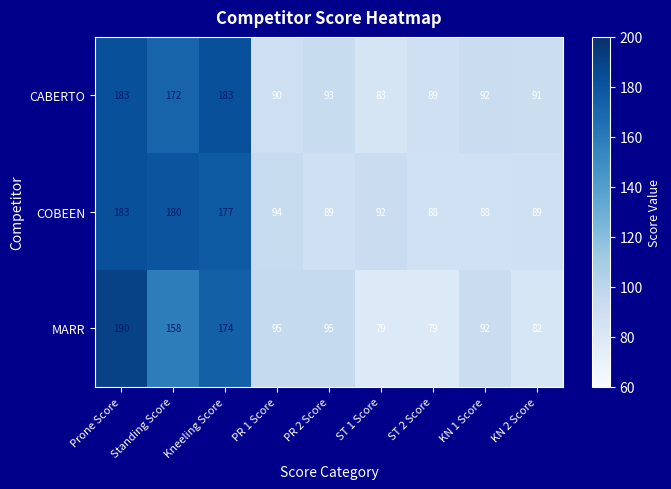

The value of COBEEN at KN 2 Score is 89. True or false?

True